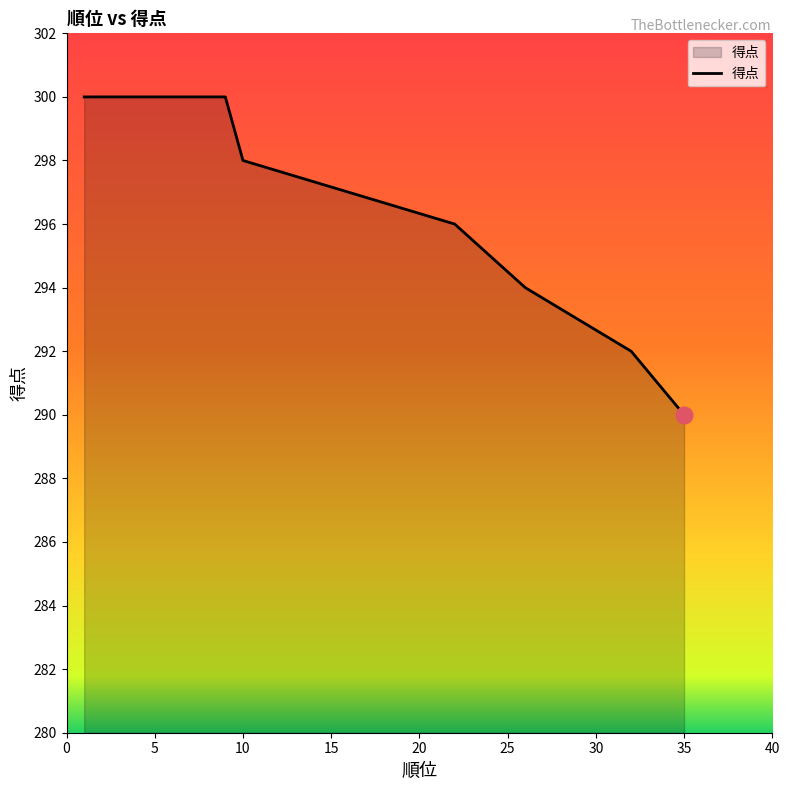

How many values are between 296 and 300?

11